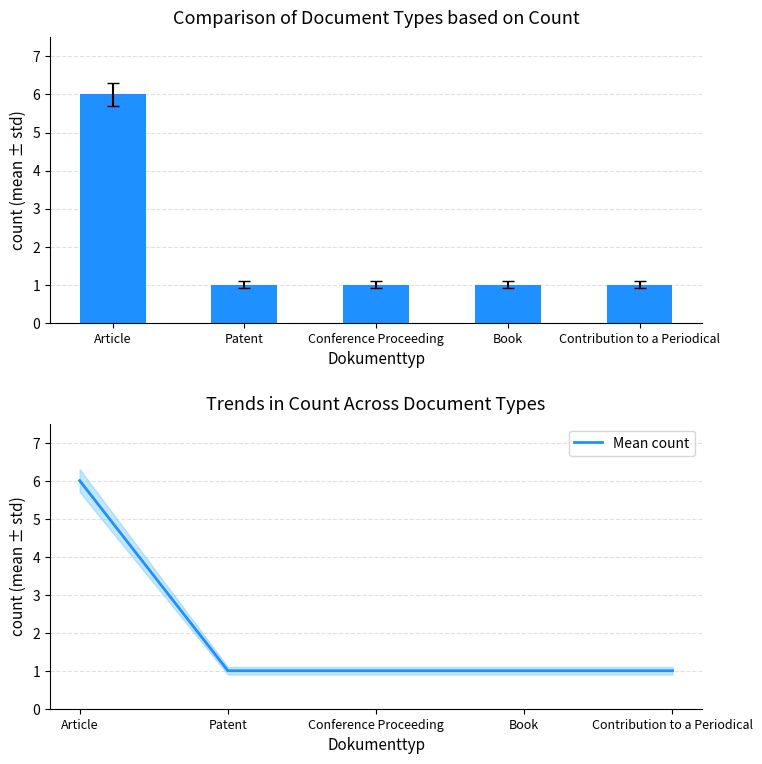

What is the greatest value displayed?

6